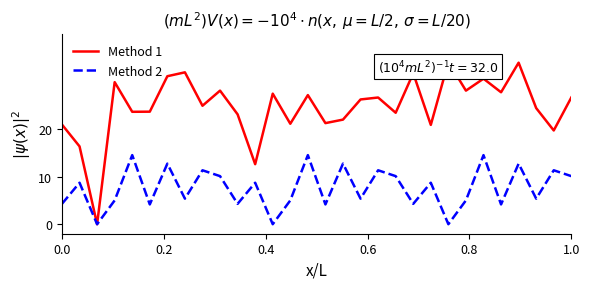

What are all the series names shown in the legend?

Method 1, Method 2